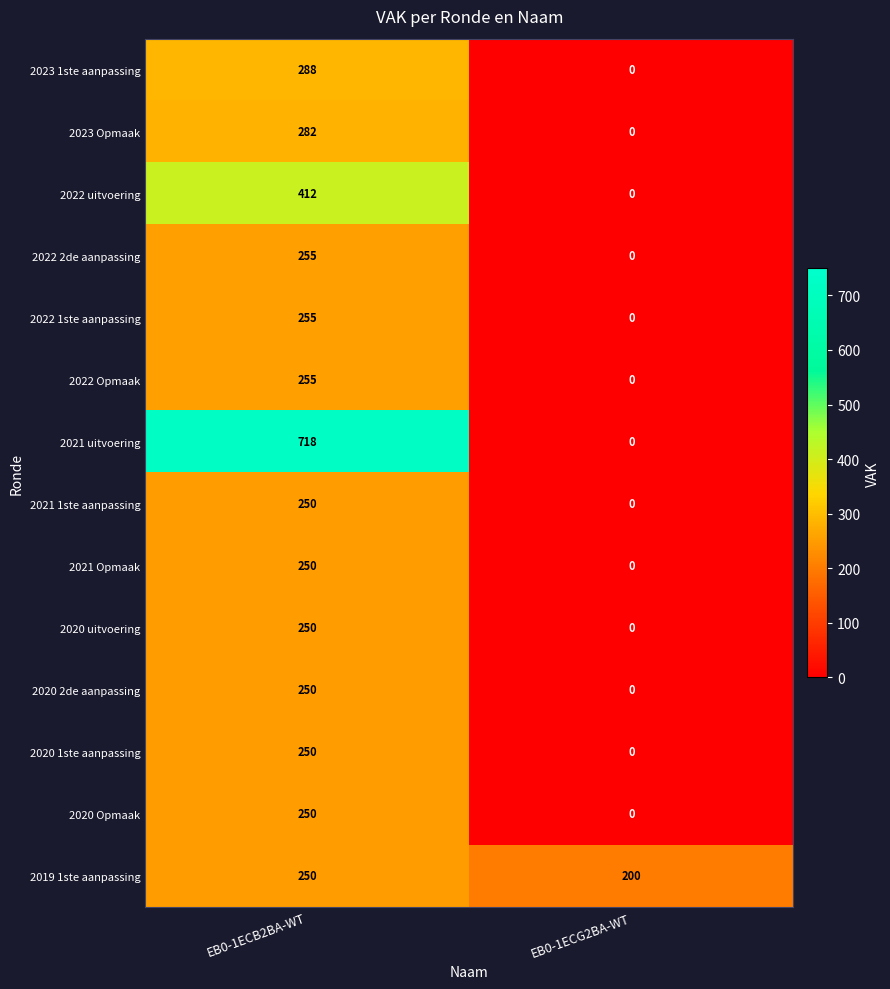

Reading left to right, list all the values displayed in this chart.

2023 1ste aanpassing: EB0-1ECB2BA-WT=288	EB0-1ECG2BA-WT=0
2023 Opmaak: EB0-1ECB2BA-WT=282	EB0-1ECG2BA-WT=0
2022 uitvoering: EB0-1ECB2BA-WT=412	EB0-1ECG2BA-WT=0
2022 2de aanpassing: EB0-1ECB2BA-WT=255	EB0-1ECG2BA-WT=0
2022 1ste aanpassing: EB0-1ECB2BA-WT=255	EB0-1ECG2BA-WT=0
2022 Opmaak: EB0-1ECB2BA-WT=255	EB0-1ECG2BA-WT=0
2021 uitvoering: EB0-1ECB2BA-WT=718	EB0-1ECG2BA-WT=0
2021 1ste aanpassing: EB0-1ECB2BA-WT=250	EB0-1ECG2BA-WT=0
2021 Opmaak: EB0-1ECB2BA-WT=250	EB0-1ECG2BA-WT=0
2020 uitvoering: EB0-1ECB2BA-WT=250	EB0-1ECG2BA-WT=0
2020 2de aanpassing: EB0-1ECB2BA-WT=250	EB0-1ECG2BA-WT=0
2020 1ste aanpassing: EB0-1ECB2BA-WT=250	EB0-1ECG2BA-WT=0
2020 Opmaak: EB0-1ECB2BA-WT=250	EB0-1ECG2BA-WT=0
2019 1ste aanpassing: EB0-1ECB2BA-WT=250	EB0-1ECG2BA-WT=200